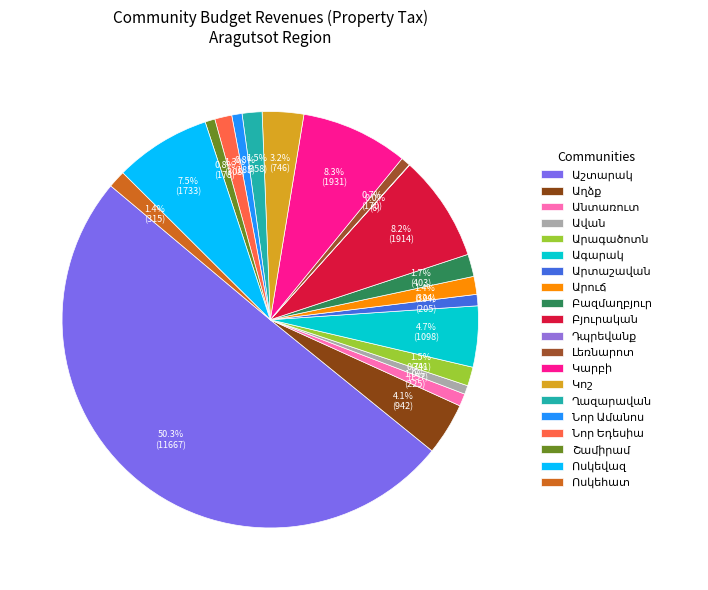

How many segments does this pie chart have?

20